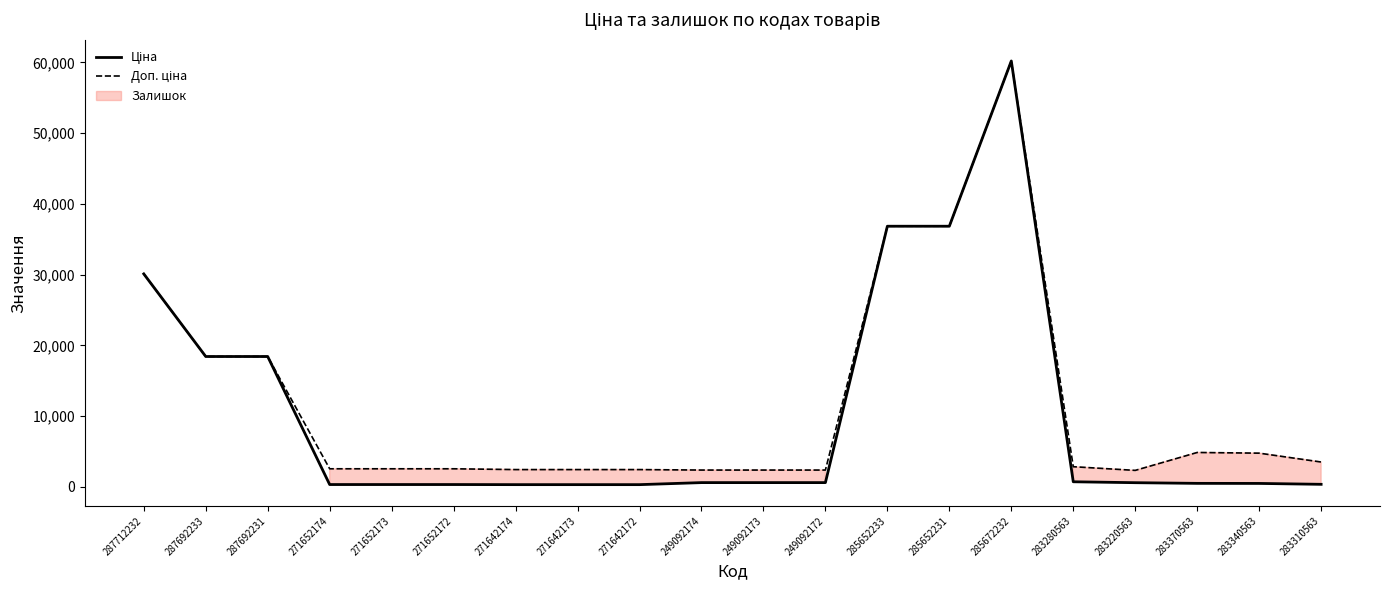

List the series in order of their overall mean, highest first.

Доп. ціна, Ціна